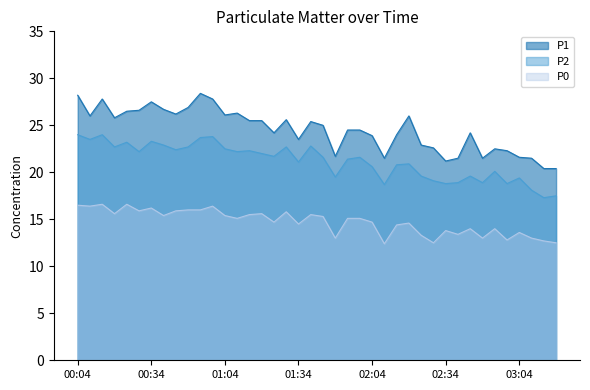

What is the label of the 31st point from the left?

02:34